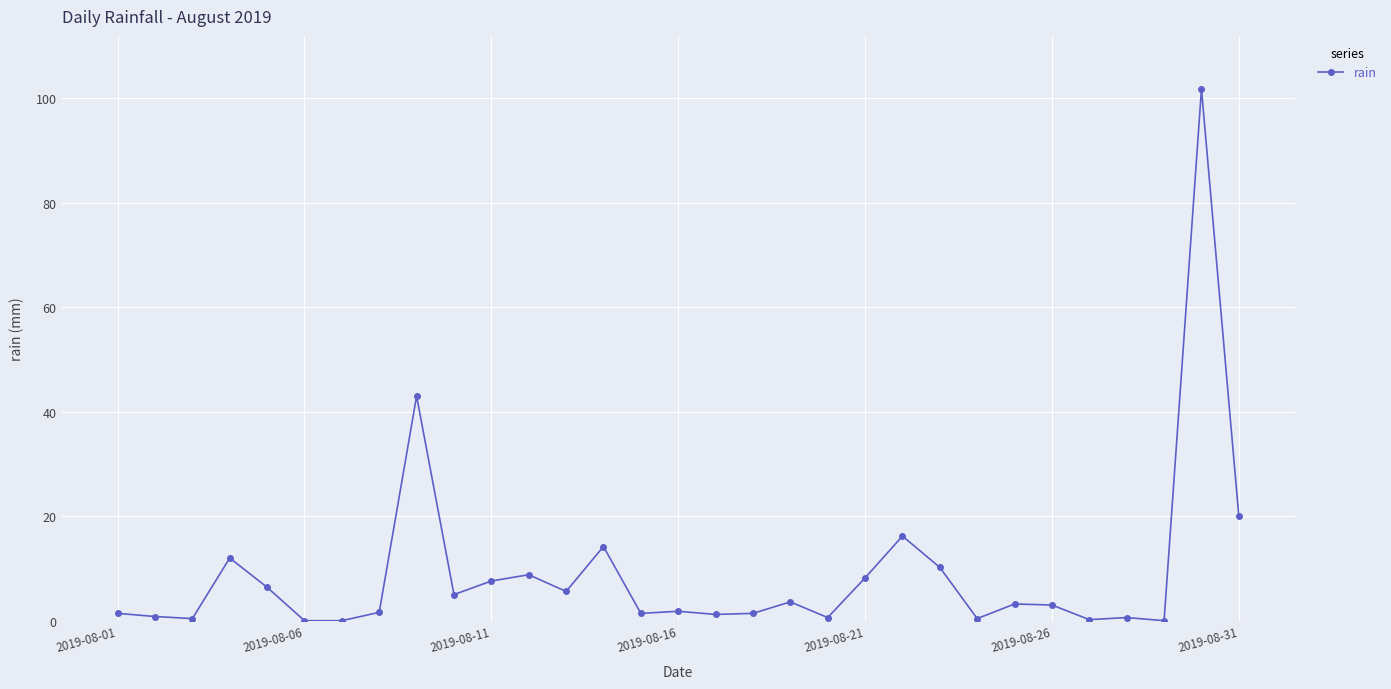

True or false: the data has more than 1 interior local peaks.

True